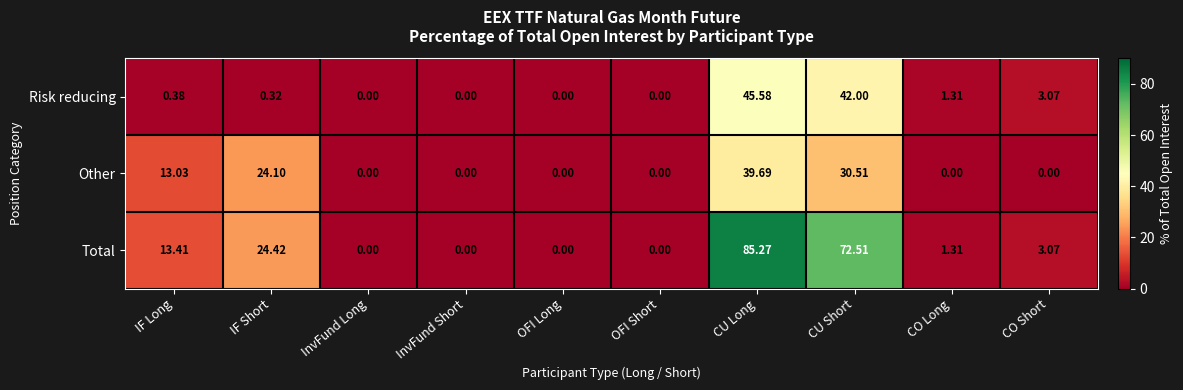

List the series in order of their peak value, highest first.

Total, Risk reducing, Other